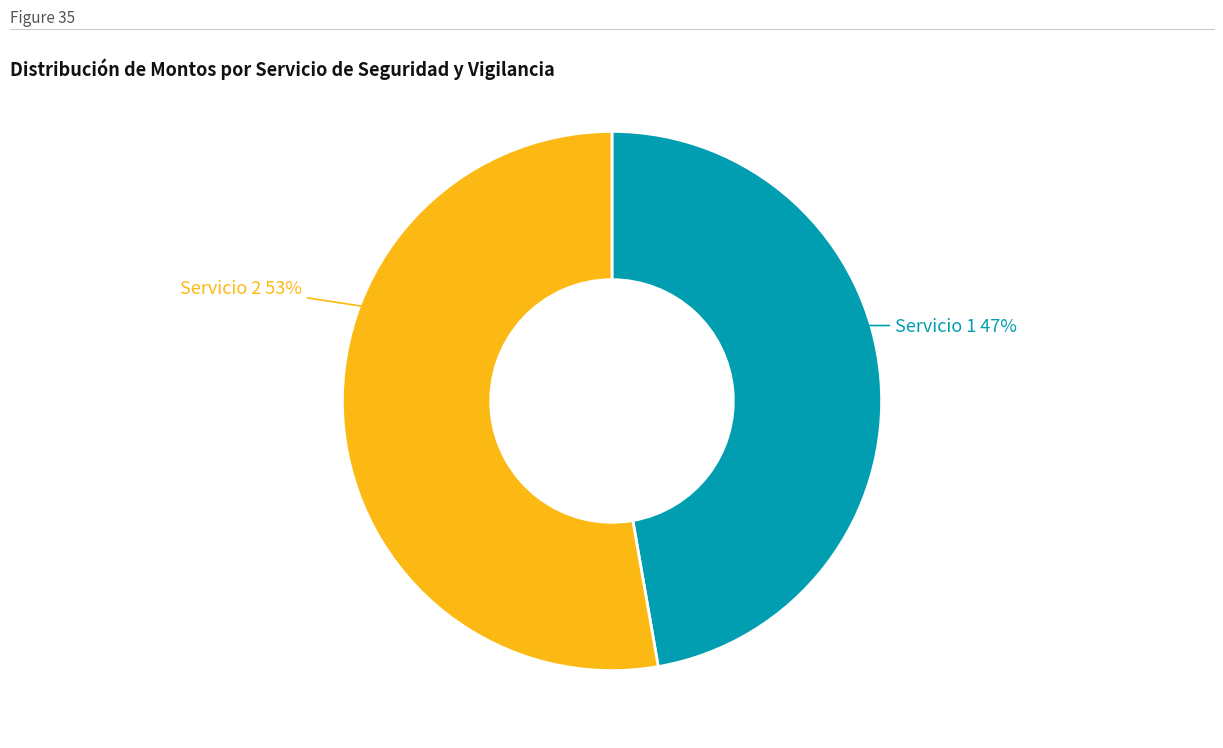

Does any single category account for the majority?

Yes